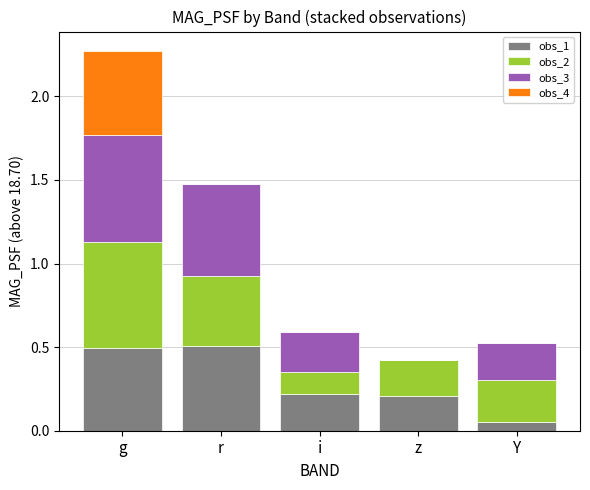

What is the sum of the obs_1 values at z and Y?

0.3